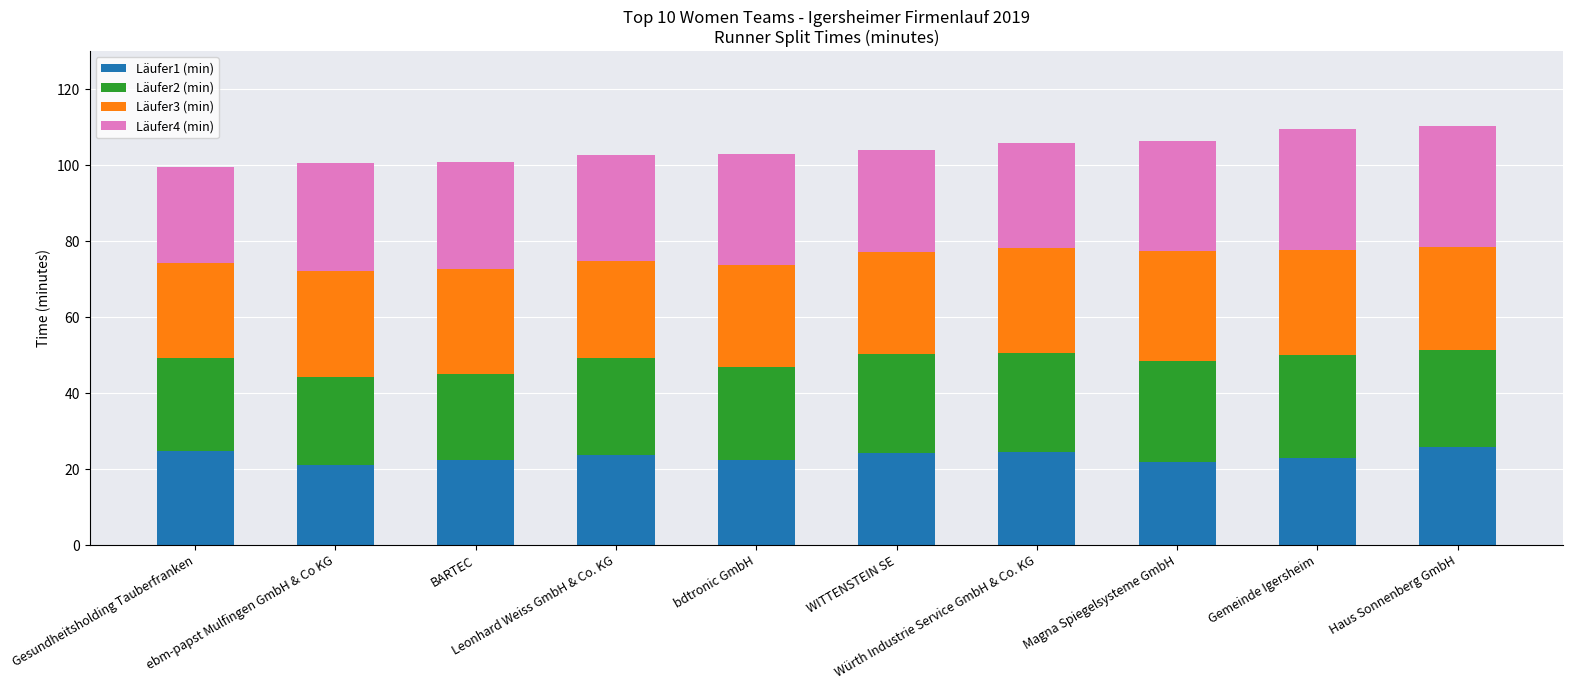

What is the highest value of the Läufer1 (min) series?

25.7